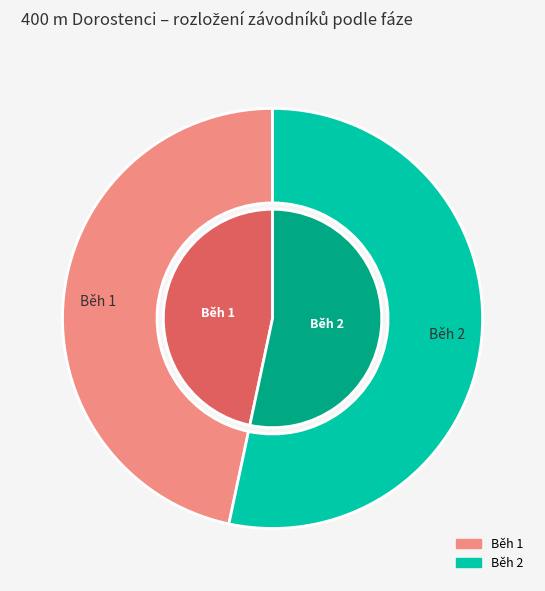

The Běh 1 slice represents 47% of the pie. True or false?

True